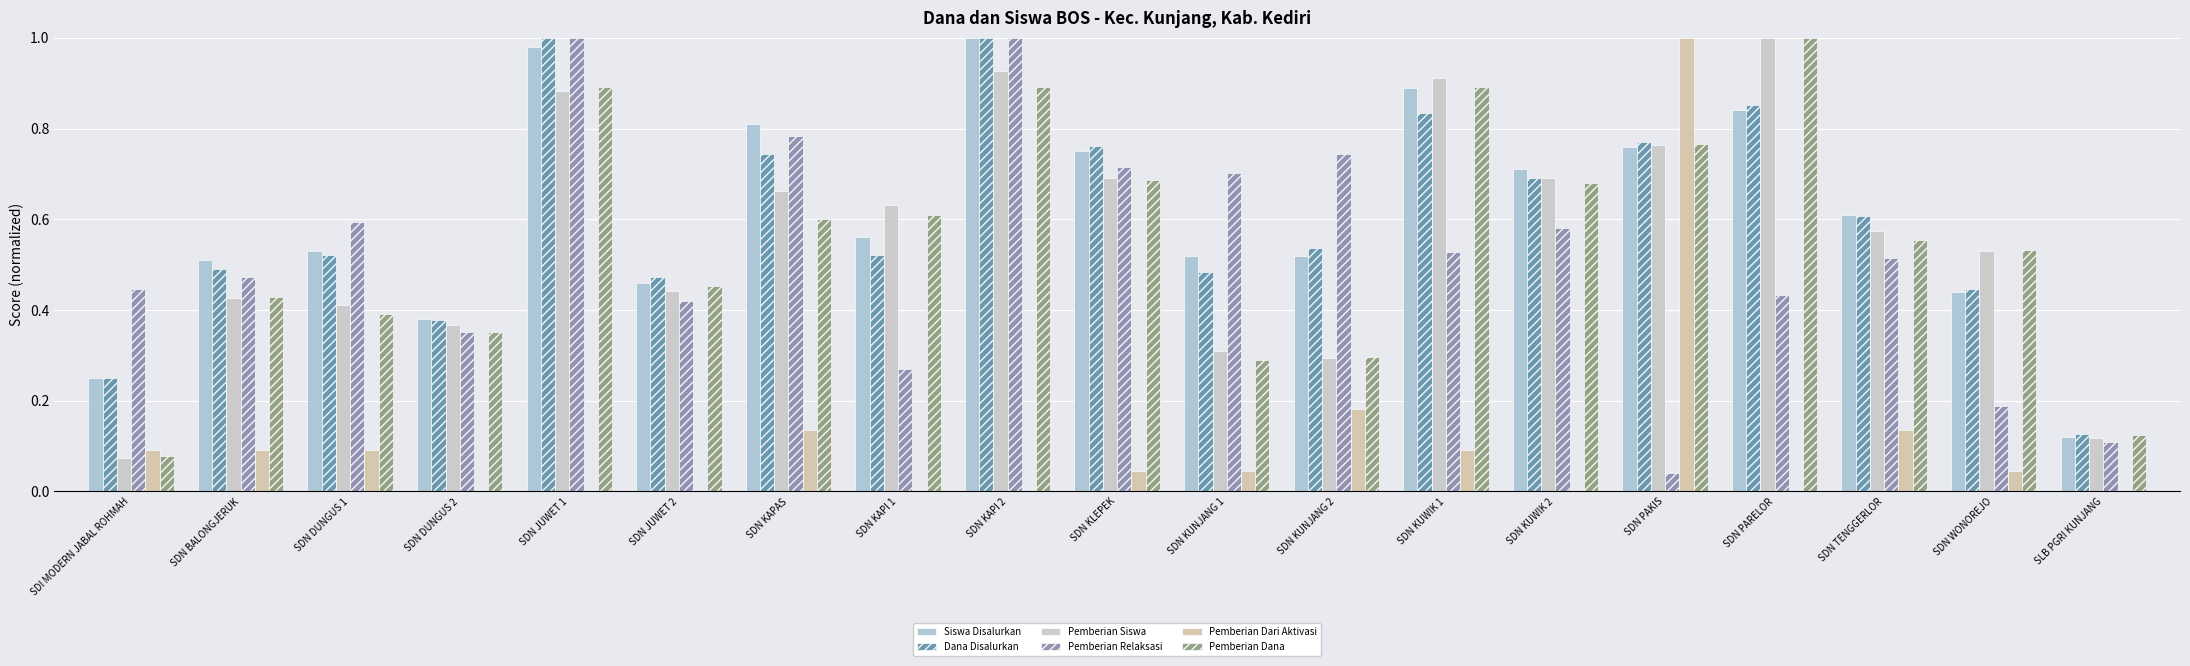

The value of Pemberian Dana at SDN KUWIK 1 is 1.3. True or false?

False